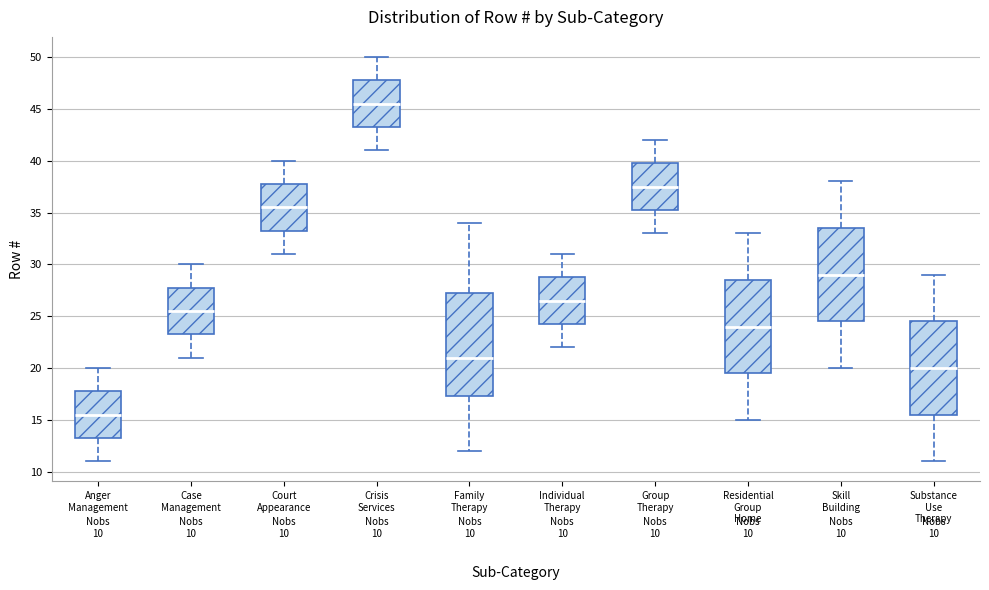

Which box has the lowest median line?

Anger Management